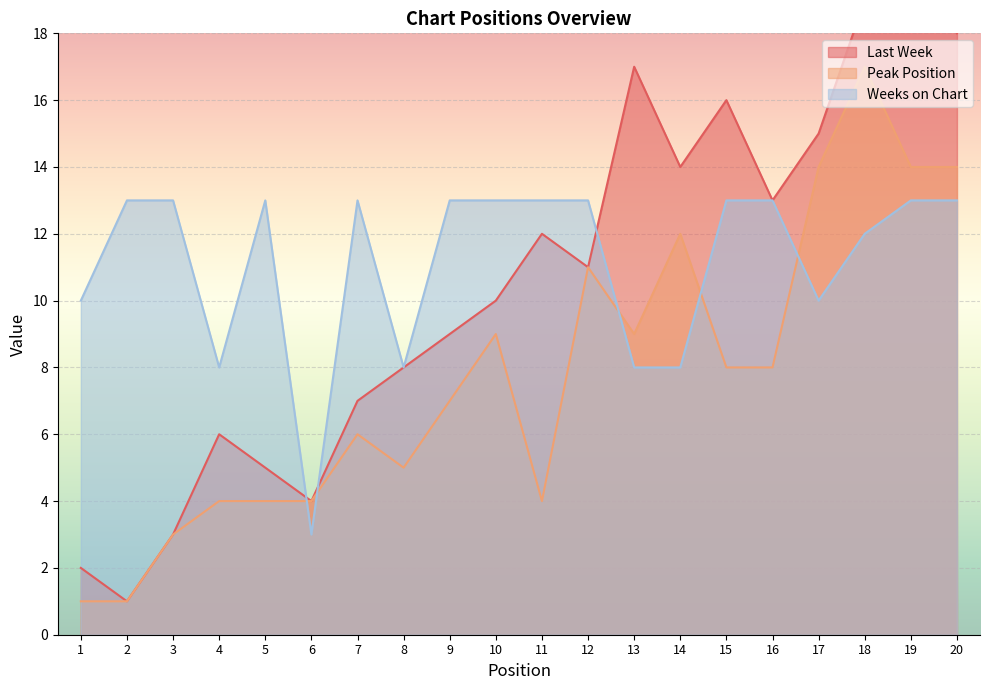

Reading left to right, list all the values displayed in this chart.

Last Week: 1=2	2=1	3=3	4=6	5=5	6=4	7=7	8=8	9=9	10=10	11=12	12=11	13=17	14=14	15=16	16=13	17=15	18=19	19=20	20=18
Peak Position: 1=1	2=1	3=3	4=4	5=4	6=4	7=6	8=5	9=7	10=9	11=4	12=11	13=9	14=12	15=8	16=8	17=14	18=17	19=14	20=14
Weeks on Chart: 1=10	2=13	3=13	4=8	5=13	6=3	7=13	8=8	9=13	10=13	11=13	12=13	13=8	14=8	15=13	16=13	17=10	18=12	19=13	20=13